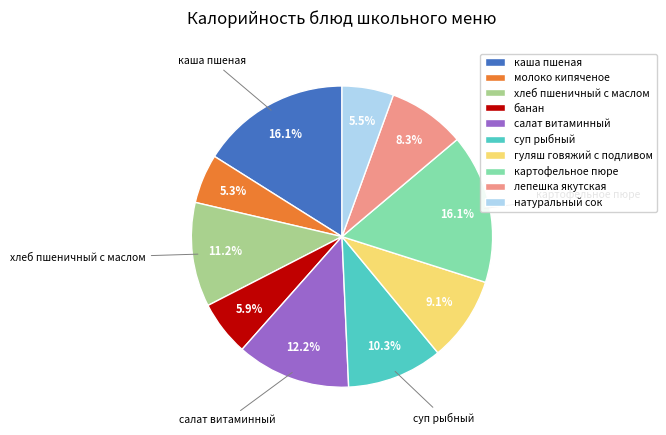

How many segments does this pie chart have?

10